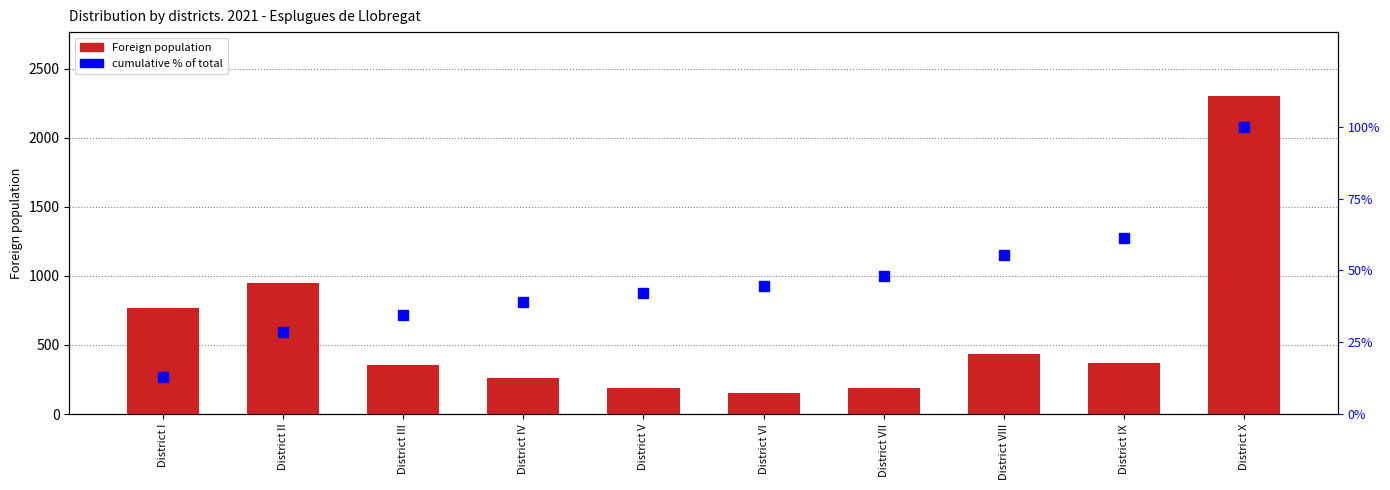

Where does the cumulative % of total series first go above 44?

District VI